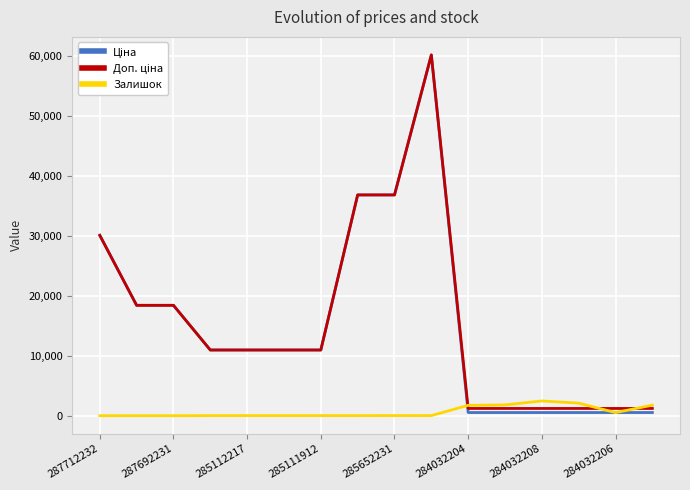

What is the maximum value shown in the chart?

60205.6